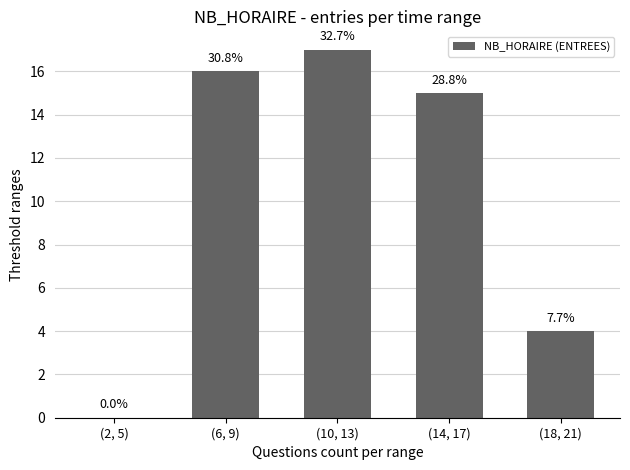

What is the ratio of the value at (18, 21) to the value at (10, 13)?

0.2